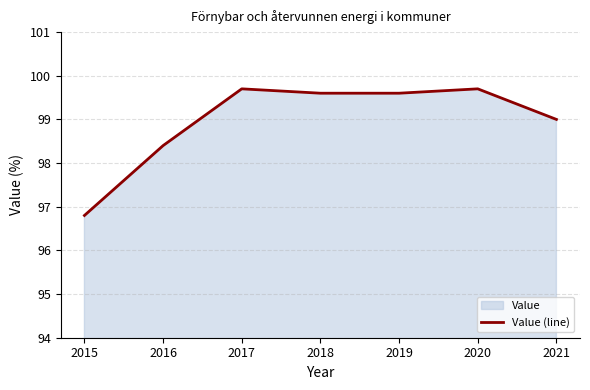

Rank the categories by value from highest to lowest.

2017, 2020, 2018, 2019, 2021, 2016, 2015